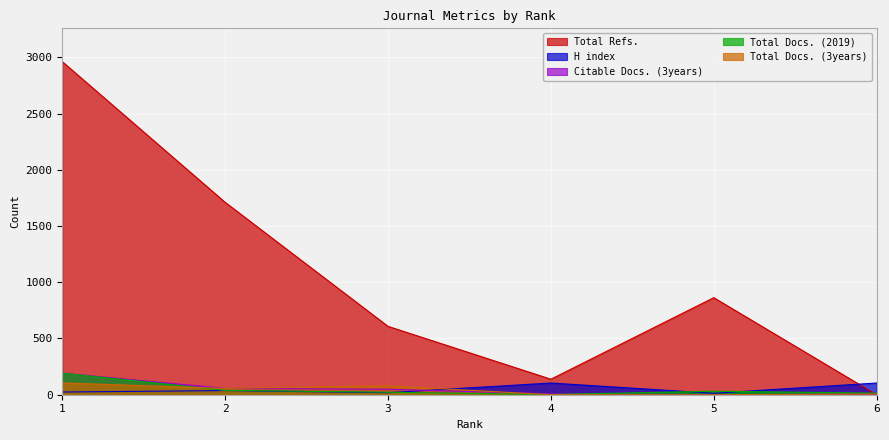

What is the difference between the maximum and second lowest values in the Citable Docs. (3years) series?

186